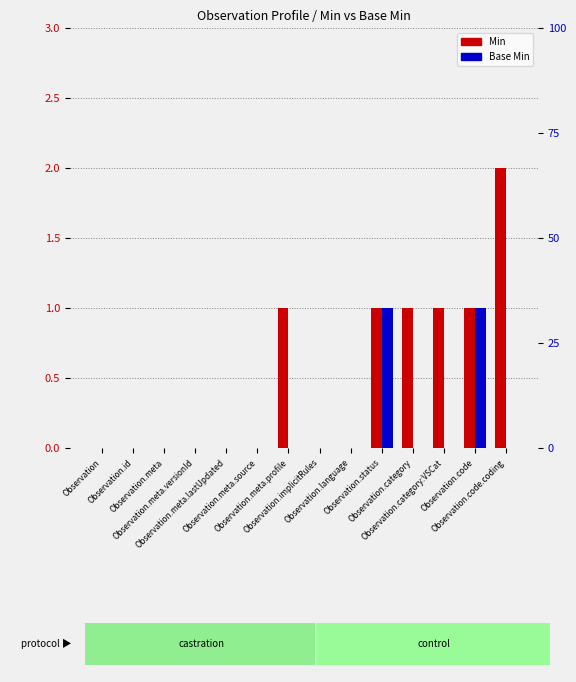

Which series has the largest range (max minus min)?

Min